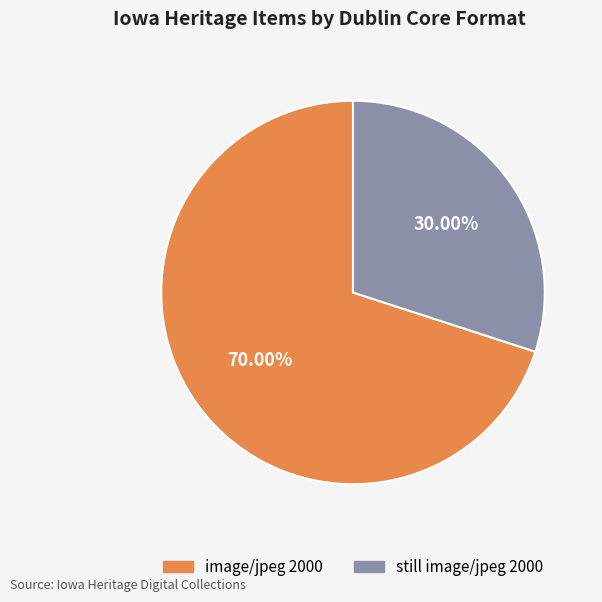

Is there any slice that represents more than half of the pie?

Yes